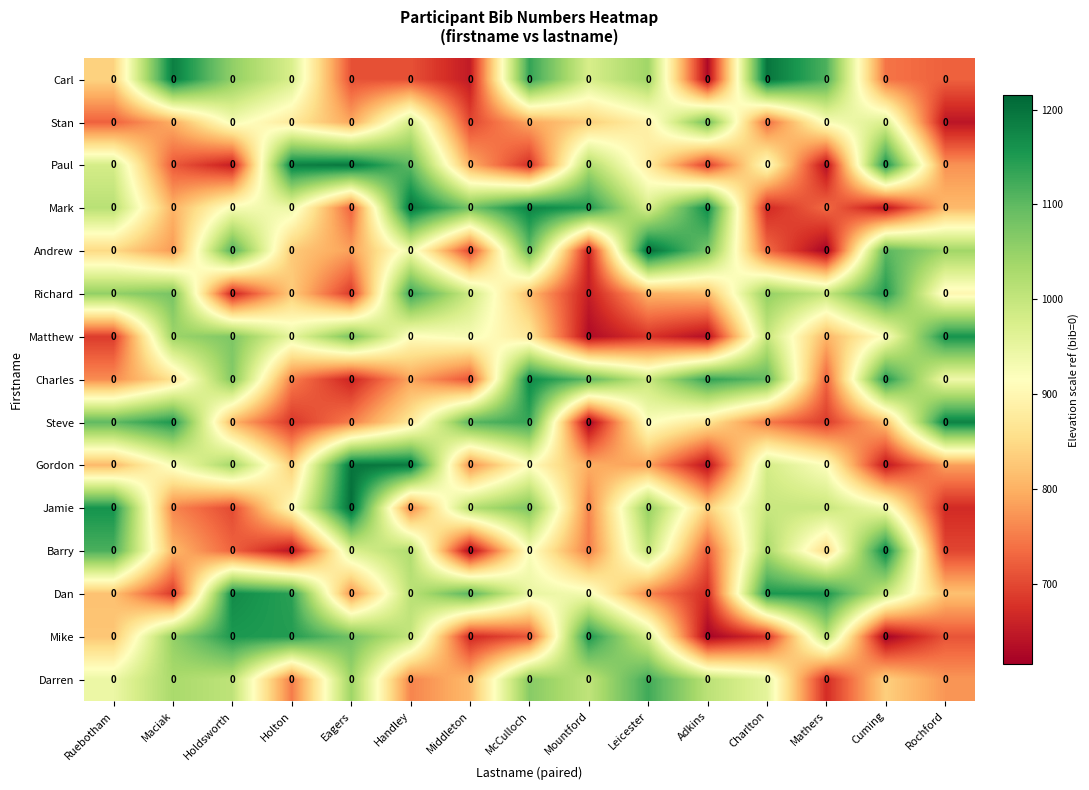

Reading right to left, what are all the values shown in this chart?

Carl: Rochford=0.0	Cuming=0.0	Mathers=0.0	Charlton=0.0	Adkins=0.0	Leicester=0.0	Mountford=0.0	McCulloch=0.0	Middleton=0.0	Handley=0.0	Eagers=0.0	Holton=0.0	Holdsworth=0.0	Maciak=0.0	Ruebotham=0.0
Stan: Rochford=0.0	Cuming=0.0	Mathers=0.0	Charlton=0.0	Adkins=0.0	Leicester=0.0	Mountford=0.0	McCulloch=0.0	Middleton=0.0	Handley=0.0	Eagers=0.0	Holton=0.0	Holdsworth=0.0	Maciak=0.0	Ruebotham=0.0
Paul: Rochford=0.0	Cuming=0.0	Mathers=0.0	Charlton=0.0	Adkins=0.0	Leicester=0.0	Mountford=0.0	McCulloch=0.0	Middleton=0.0	Handley=0.0	Eagers=0.0	Holton=0.0	Holdsworth=0.0	Maciak=0.0	Ruebotham=0.0
Mark: Rochford=0.0	Cuming=0.0	Mathers=0.0	Charlton=0.0	Adkins=0.0	Leicester=0.0	Mountford=0.0	McCulloch=0.0	Middleton=0.0	Handley=0.0	Eagers=0.0	Holton=0.0	Holdsworth=0.0	Maciak=0.0	Ruebotham=0.0
Andrew: Rochford=0.0	Cuming=0.0	Mathers=0.0	Charlton=0.0	Adkins=0.0	Leicester=0.0	Mountford=0.0	McCulloch=0.0	Middleton=0.0	Handley=0.0	Eagers=0.0	Holton=0.0	Holdsworth=0.0	Maciak=0.0	Ruebotham=0.0
Richard: Rochford=0.0	Cuming=0.0	Mathers=0.0	Charlton=0.0	Adkins=0.0	Leicester=0.0	Mountford=0.0	McCulloch=0.0	Middleton=0.0	Handley=0.0	Eagers=0.0	Holton=0.0	Holdsworth=0.0	Maciak=0.0	Ruebotham=0.0
Matthew: Rochford=0.0	Cuming=0.0	Mathers=0.0	Charlton=0.0	Adkins=0.0	Leicester=0.0	Mountford=0.0	McCulloch=0.0	Middleton=0.0	Handley=0.0	Eagers=0.0	Holton=0.0	Holdsworth=0.0	Maciak=0.0	Ruebotham=0.0
Charles: Rochford=0.0	Cuming=0.0	Mathers=0.0	Charlton=0.0	Adkins=0.0	Leicester=0.0	Mountford=0.0	McCulloch=0.0	Middleton=0.0	Handley=0.0	Eagers=0.0	Holton=0.0	Holdsworth=0.0	Maciak=0.0	Ruebotham=0.0
Steve: Rochford=0.0	Cuming=0.0	Mathers=0.0	Charlton=0.0	Adkins=0.0	Leicester=0.0	Mountford=0.0	McCulloch=0.0	Middleton=0.0	Handley=0.0	Eagers=0.0	Holton=0.0	Holdsworth=0.0	Maciak=0.0	Ruebotham=0.0
Gordon: Rochford=0.0	Cuming=0.0	Mathers=0.0	Charlton=0.0	Adkins=0.0	Leicester=0.0	Mountford=0.0	McCulloch=0.0	Middleton=0.0	Handley=0.0	Eagers=0.0	Holton=0.0	Holdsworth=0.0	Maciak=0.0	Ruebotham=0.0
Jamie: Rochford=0.0	Cuming=0.0	Mathers=0.0	Charlton=0.0	Adkins=0.0	Leicester=0.0	Mountford=0.0	McCulloch=0.0	Middleton=0.0	Handley=0.0	Eagers=0.0	Holton=0.0	Holdsworth=0.0	Maciak=0.0	Ruebotham=0.0
Barry: Rochford=0.0	Cuming=0.0	Mathers=0.0	Charlton=0.0	Adkins=0.0	Leicester=0.0	Mountford=0.0	McCulloch=0.0	Middleton=0.0	Handley=0.0	Eagers=0.0	Holton=0.0	Holdsworth=0.0	Maciak=0.0	Ruebotham=0.0
Dan: Rochford=0.0	Cuming=0.0	Mathers=0.0	Charlton=0.0	Adkins=0.0	Leicester=0.0	Mountford=0.0	McCulloch=0.0	Middleton=0.0	Handley=0.0	Eagers=0.0	Holton=0.0	Holdsworth=0.0	Maciak=0.0	Ruebotham=0.0
Mike: Rochford=0.0	Cuming=0.0	Mathers=0.0	Charlton=0.0	Adkins=0.0	Leicester=0.0	Mountford=0.0	McCulloch=0.0	Middleton=0.0	Handley=0.0	Eagers=0.0	Holton=0.0	Holdsworth=0.0	Maciak=0.0	Ruebotham=0.0
Darren: Rochford=0.0	Cuming=0.0	Mathers=0.0	Charlton=0.0	Adkins=0.0	Leicester=0.0	Mountford=0.0	McCulloch=0.0	Middleton=0.0	Handley=0.0	Eagers=0.0	Holton=0.0	Holdsworth=0.0	Maciak=0.0	Ruebotham=0.0